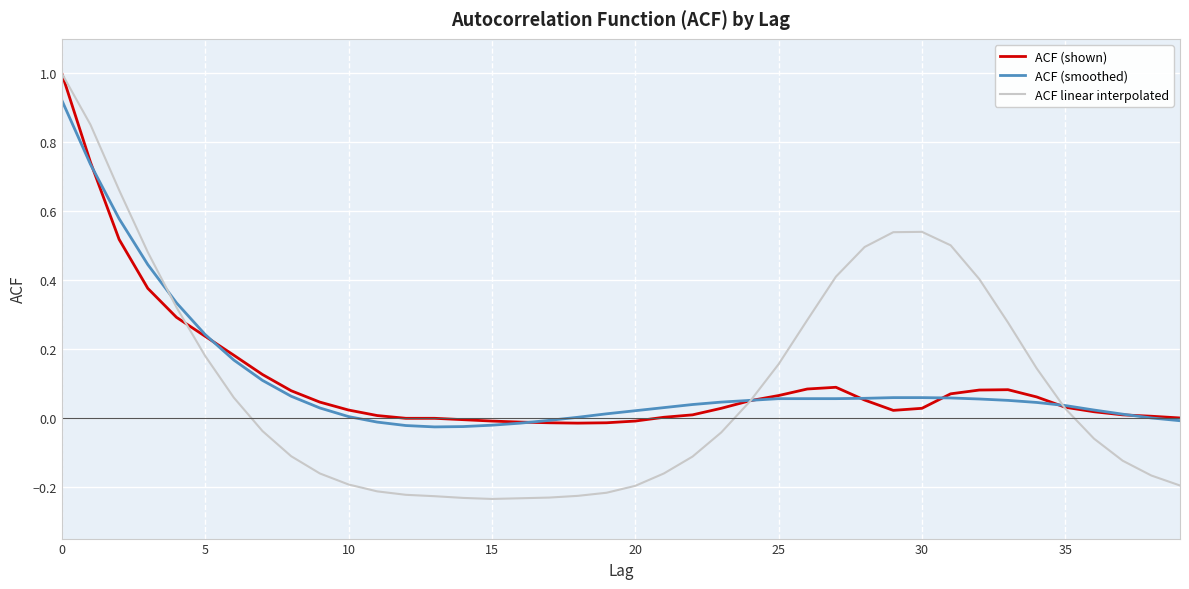

Which series has the widest spread of values?

ACF linear interpolated